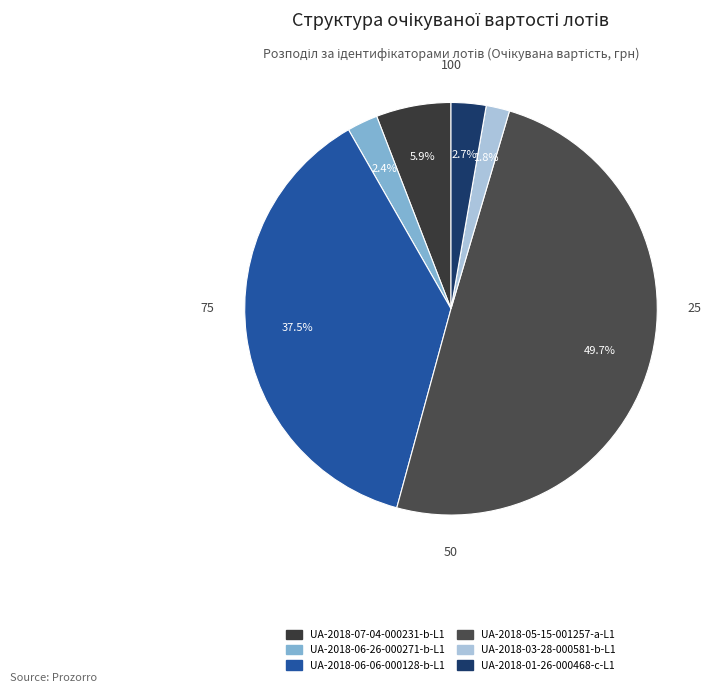

How many segments does this pie chart have?

6